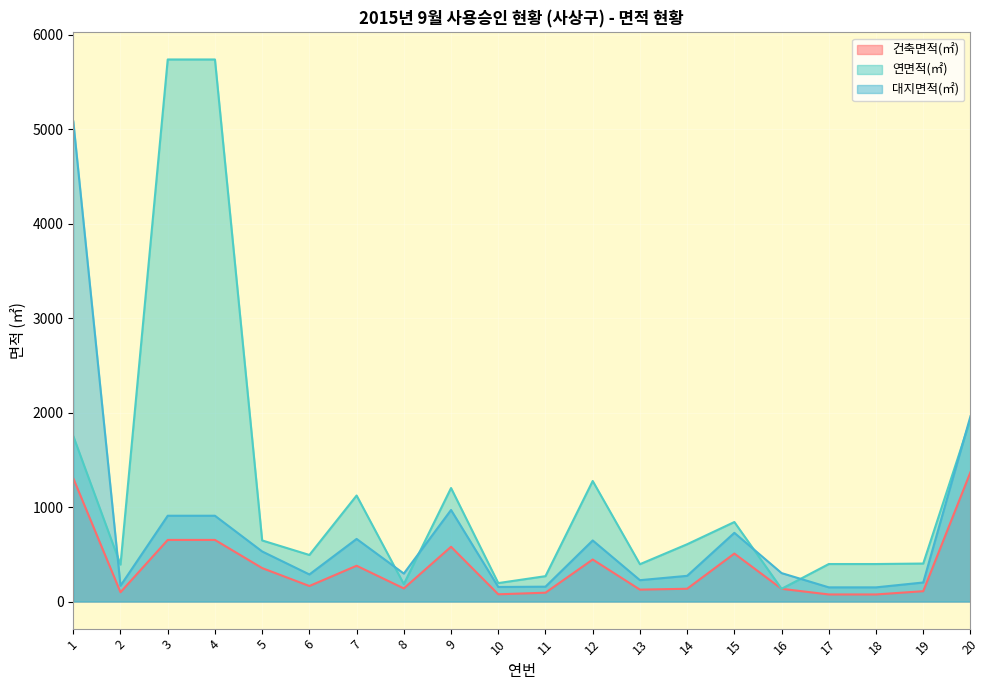

True or false: 건축면적(㎡) and 대지면적(㎡) cross at least once.

False